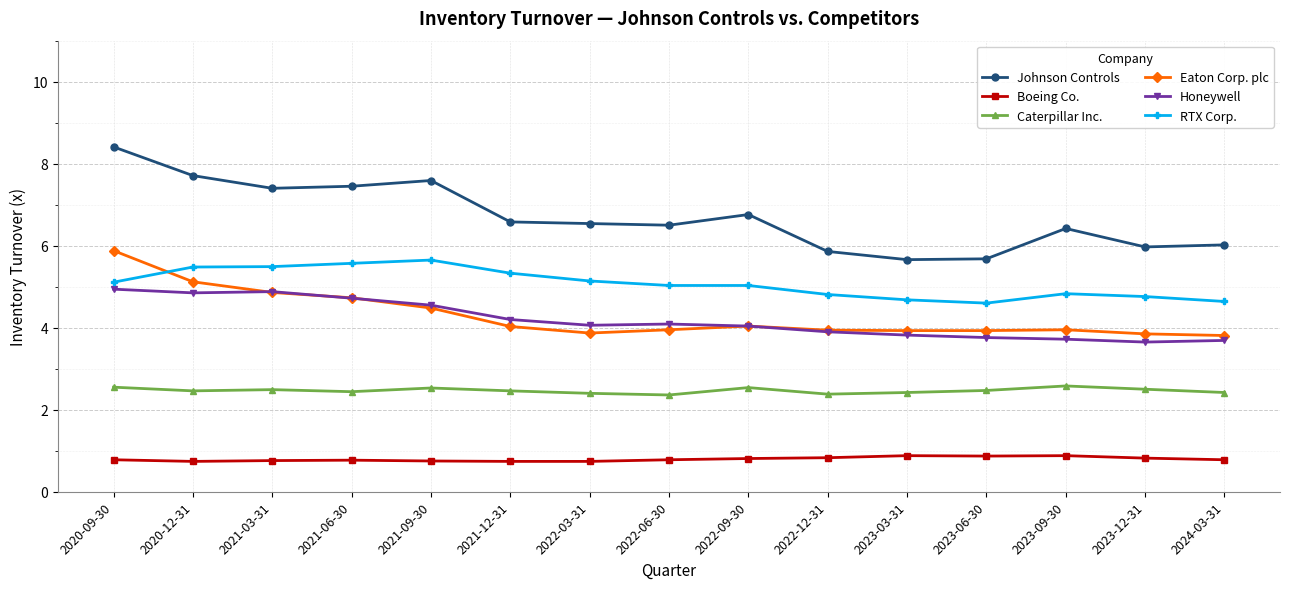

In Honeywell, how many points are higher than both neighbors (excluding endpoints)?

2